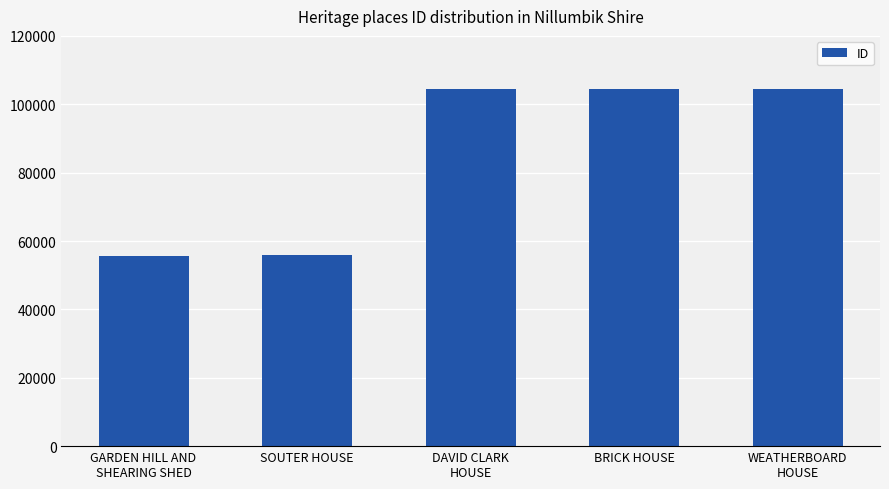

What is the average value?

84947